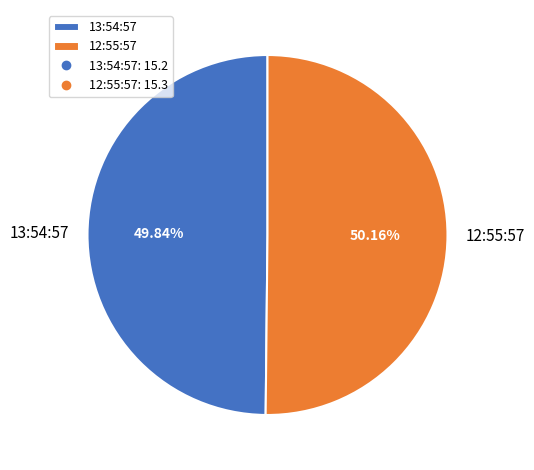

What is the ratio of the value at 13:54:57 to the value at 12:55:57?

1.0